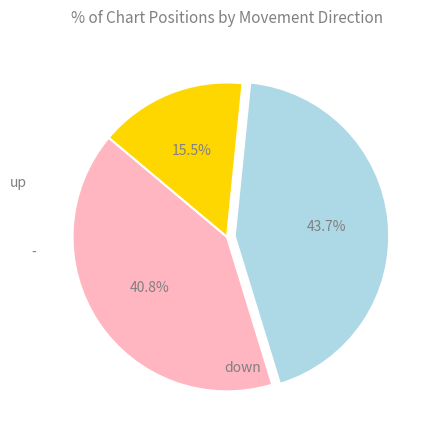

Does any single category account for the majority?

No